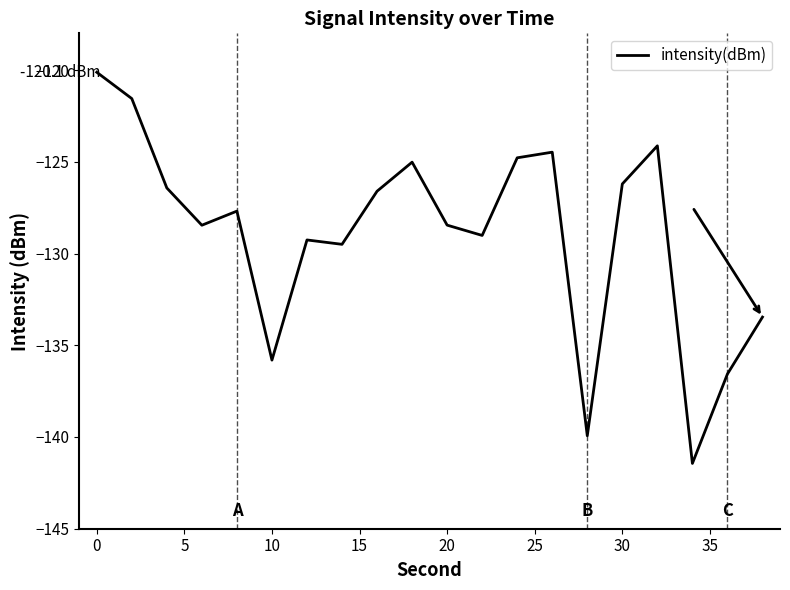

What is the smallest value displayed?

-141.4